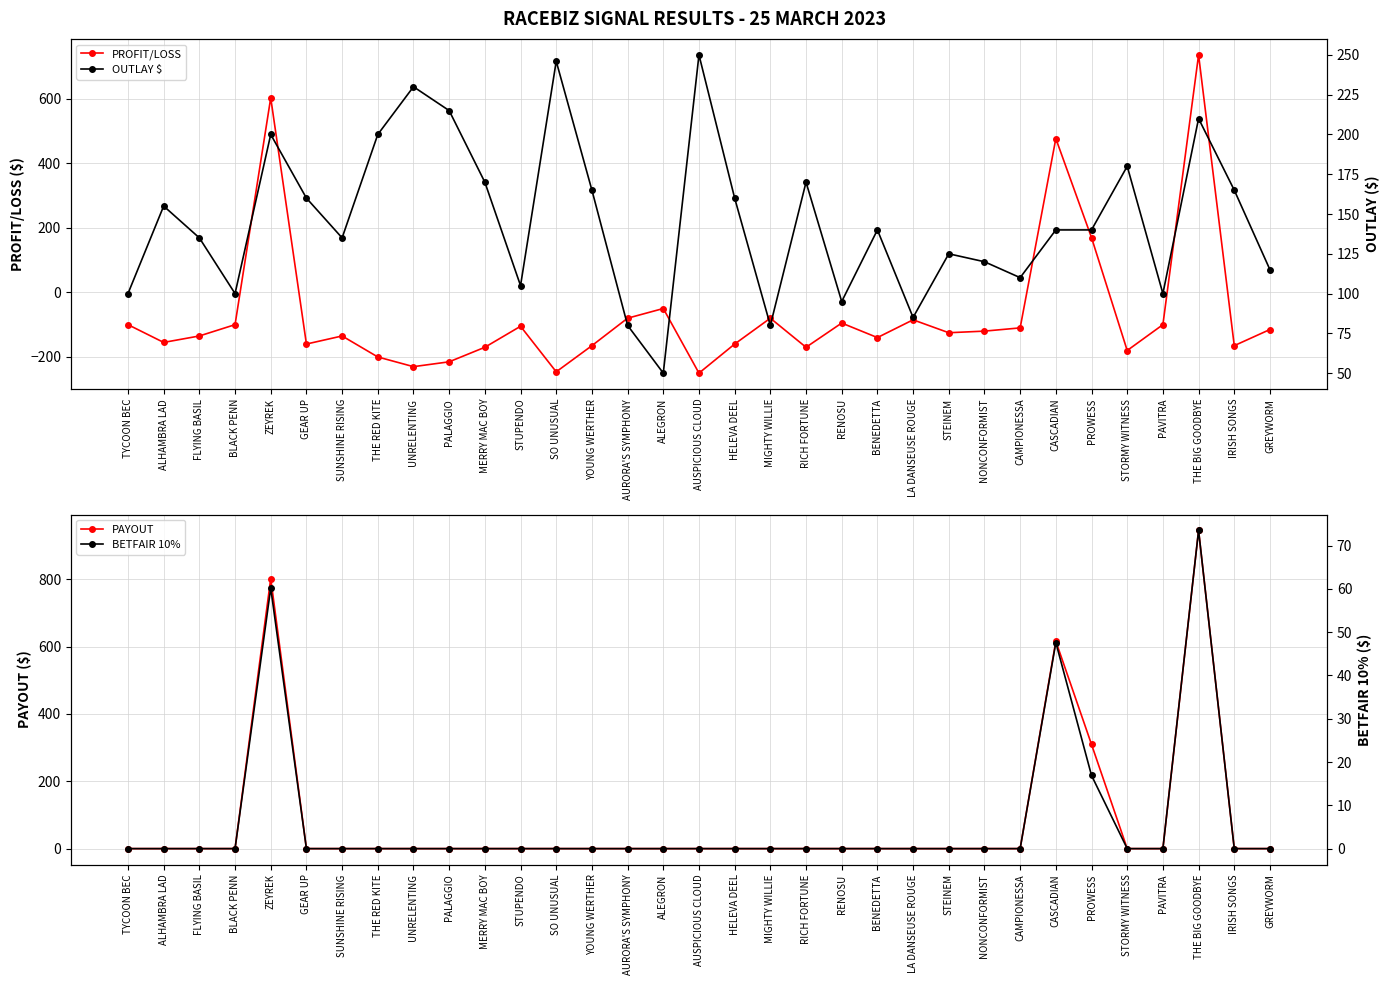

What is the lowest value of the PROFIT/LOSS series?

-250.0